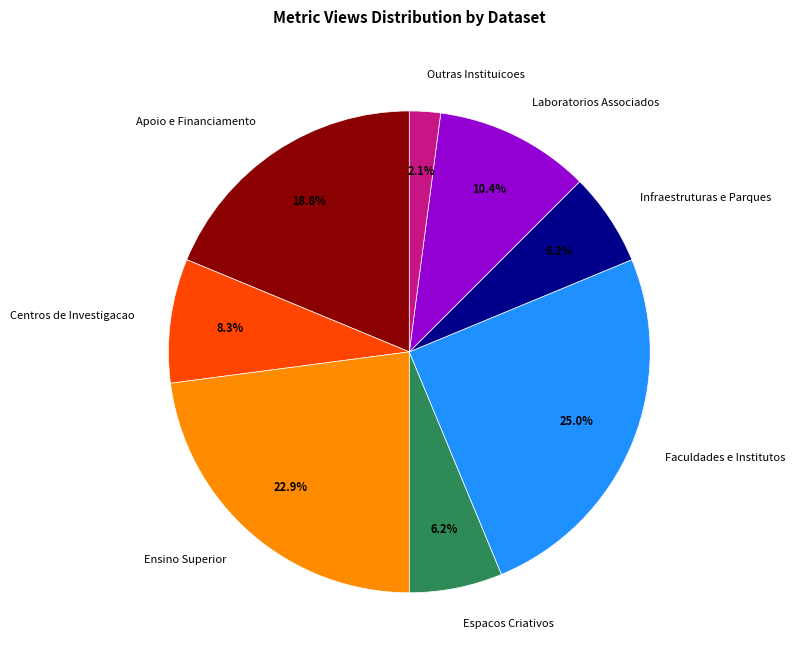

Is it true that Laboratorios Associados is 10% of the pie?

True